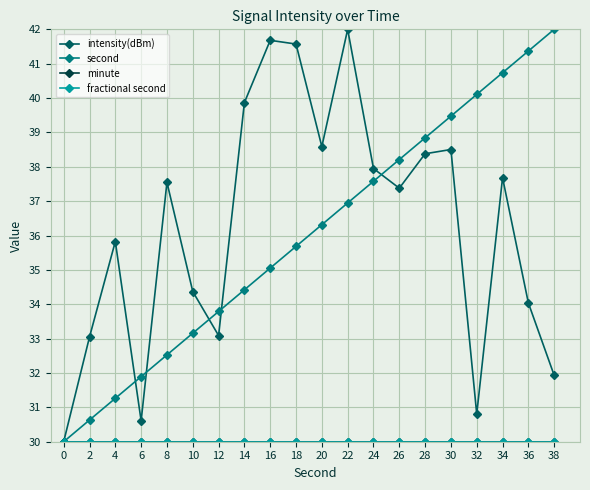

True or false: second has a value of 53.0 at 18.

False